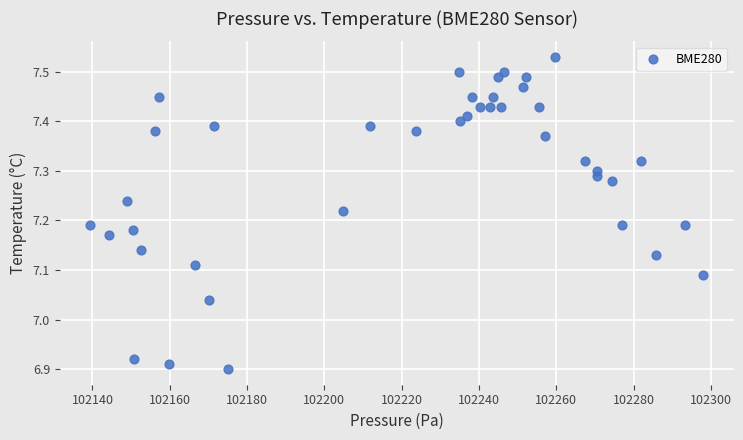

What is the range of Y values (max minus min)?

0.6